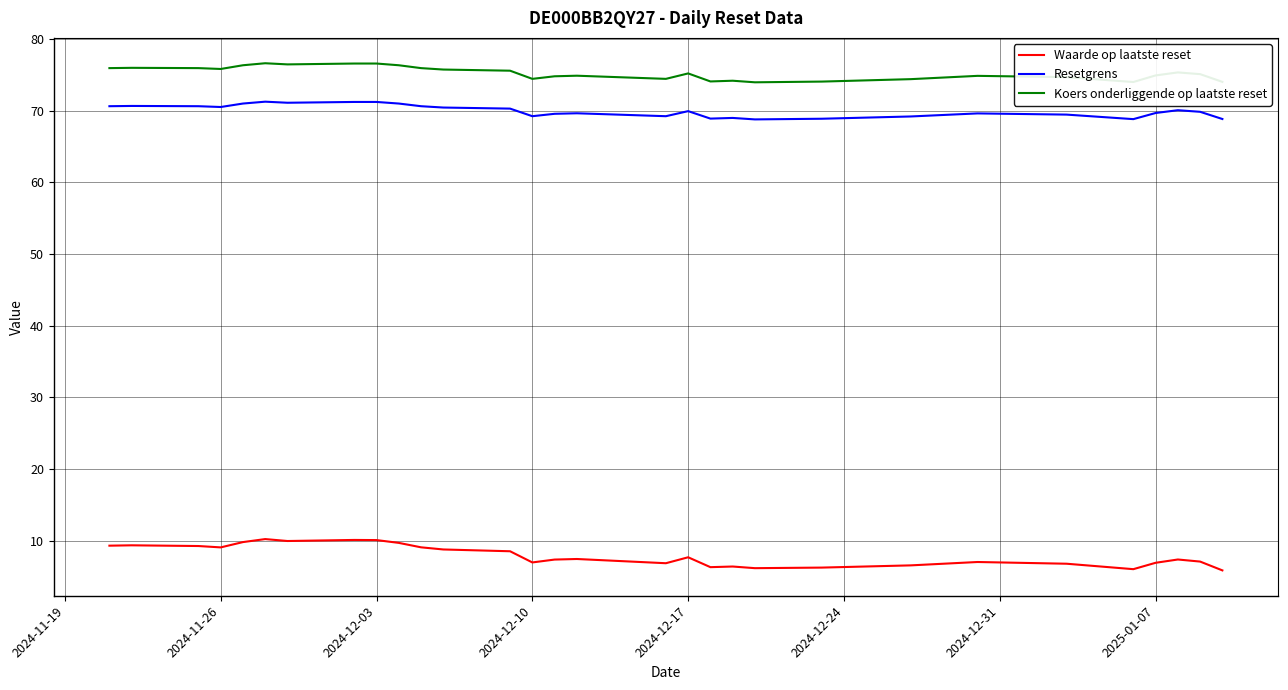

How many lines are shown in the chart?

3